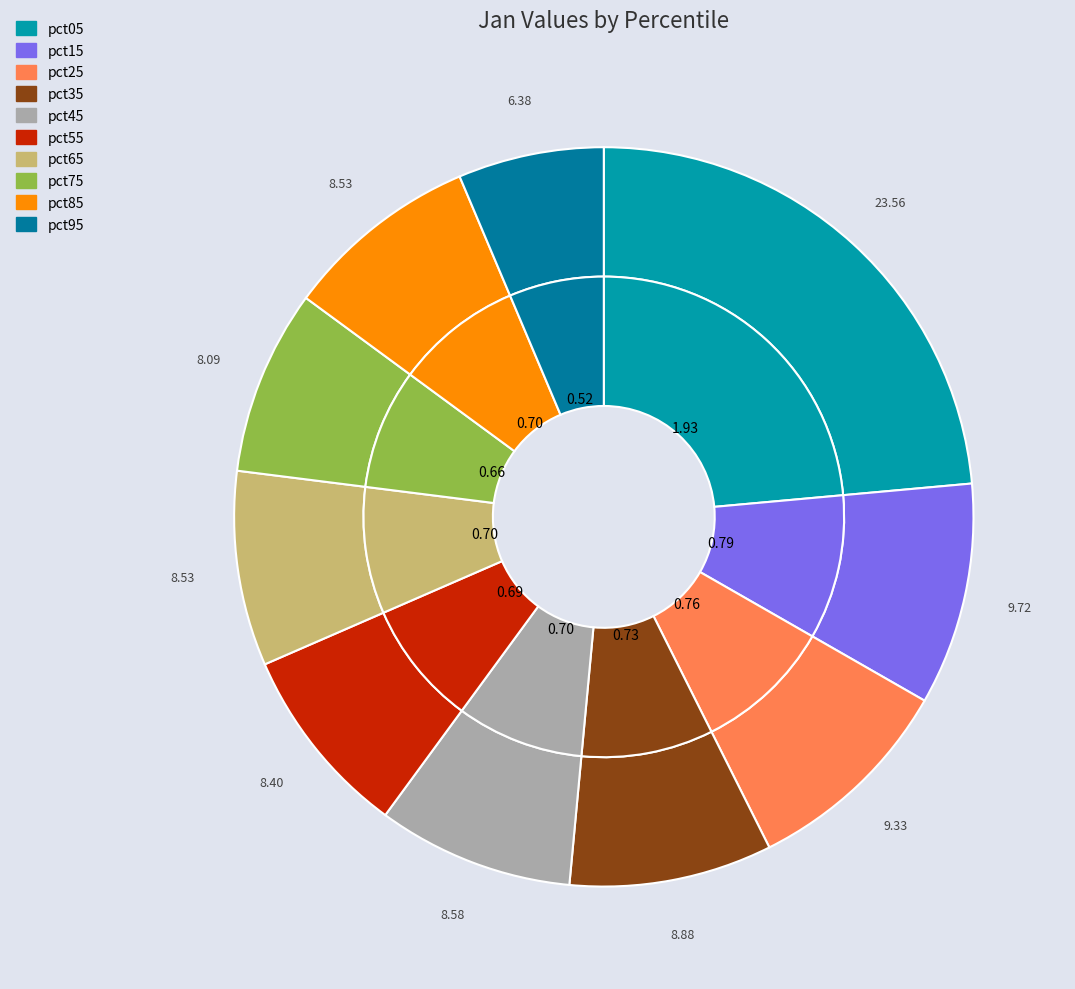

The pct65 slice represents 1% of the pie. True or false?

False